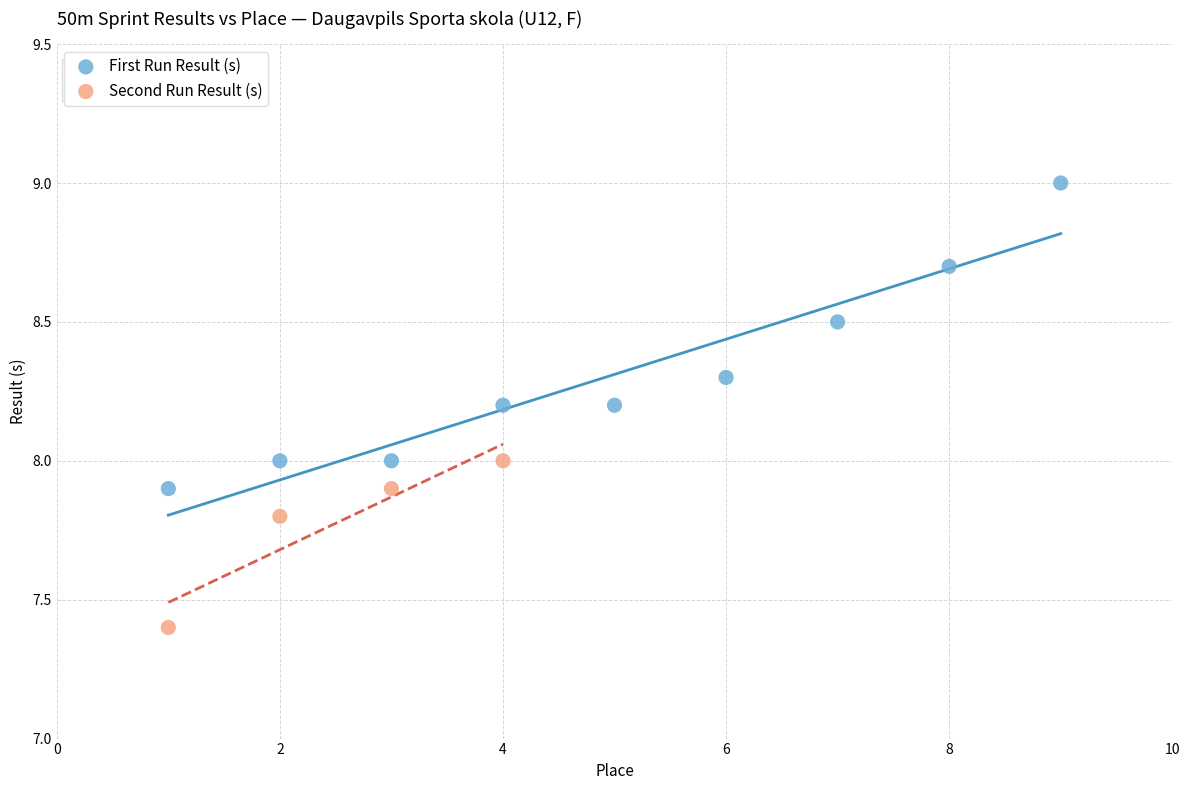

Which series reaches the maximum Y coordinate?

First Run Result (s)